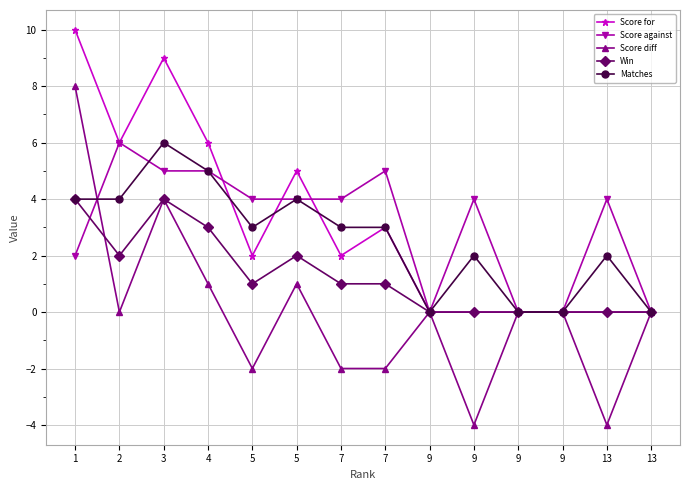

Which series has the widest spread of values?

Score diff